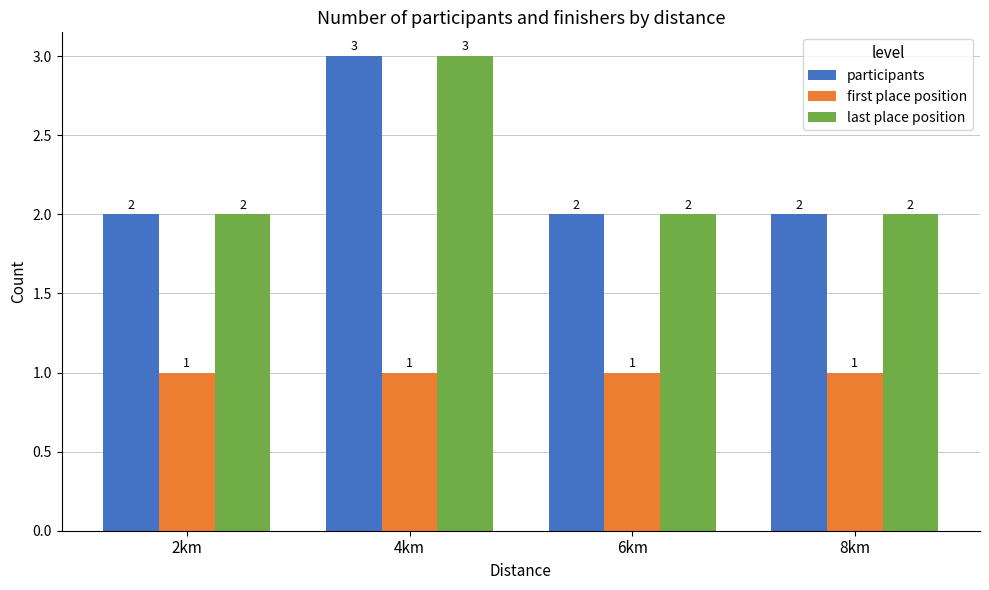

What is the label of the 4th bar from the right?

2km